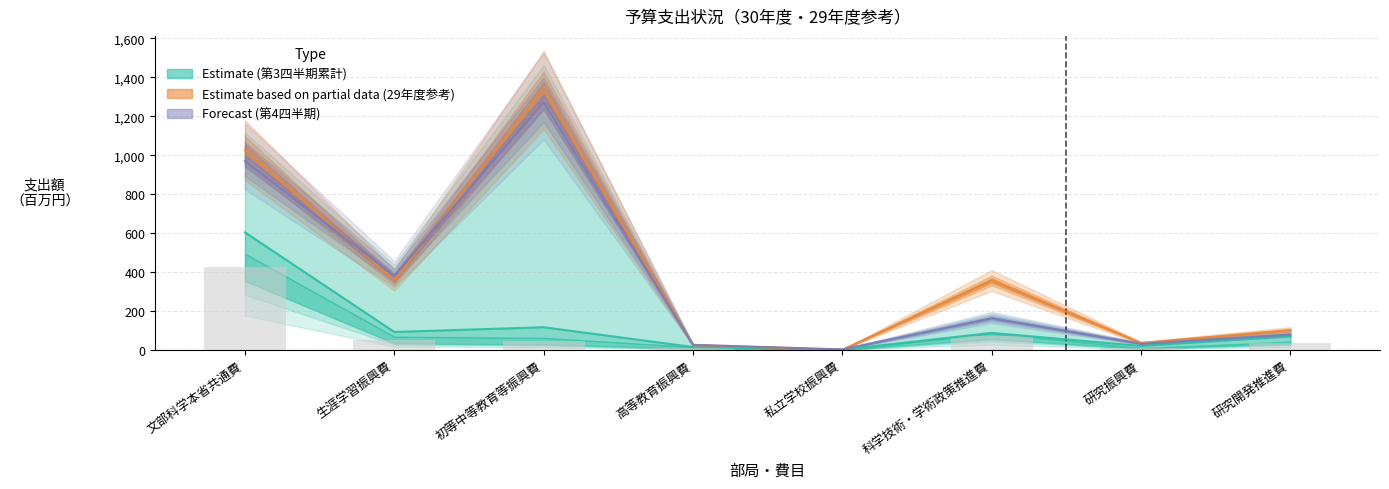

Count the number of categories in the chart.

8